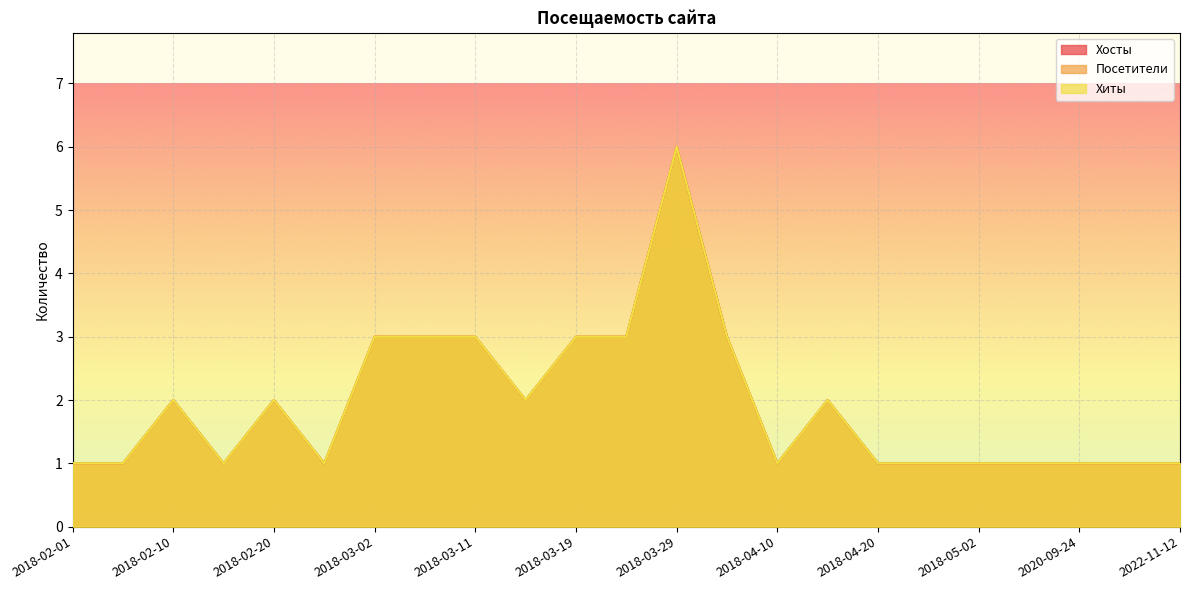

How many interior local valleys does the Хиты series have?

4